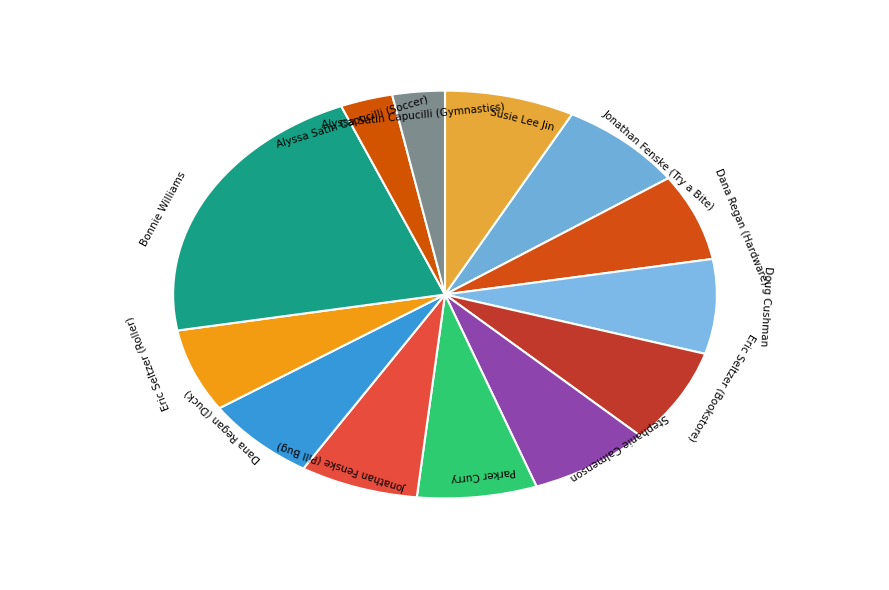

Which category has the biggest portion of the pie?

Bonnie Williams